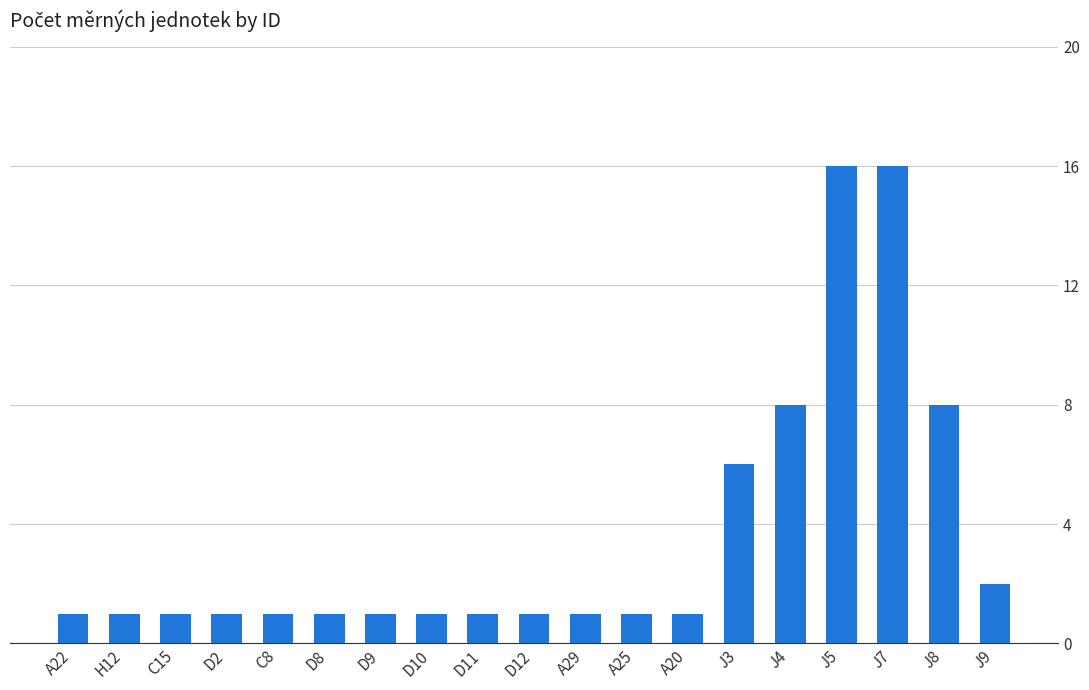

The chart shows a value of 2 at J4. True or false?

False